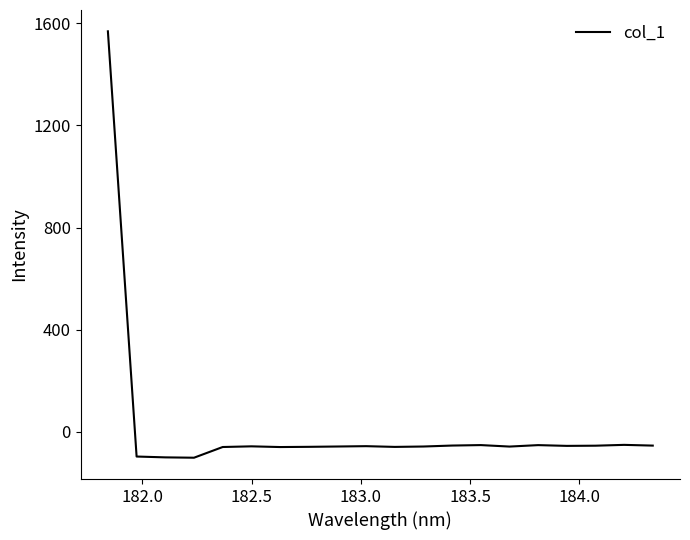

Is this an area chart (filled region under the line)?

No